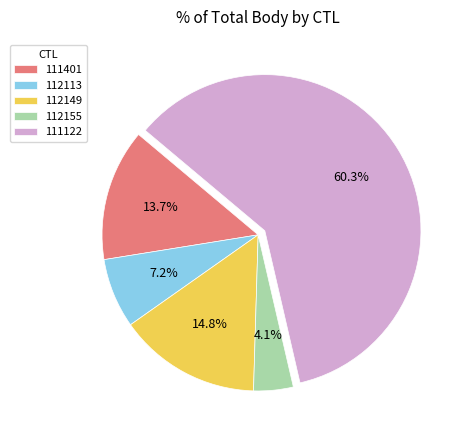

To the nearest percent, what is the combined percentage of 112113 and 112149?

22%